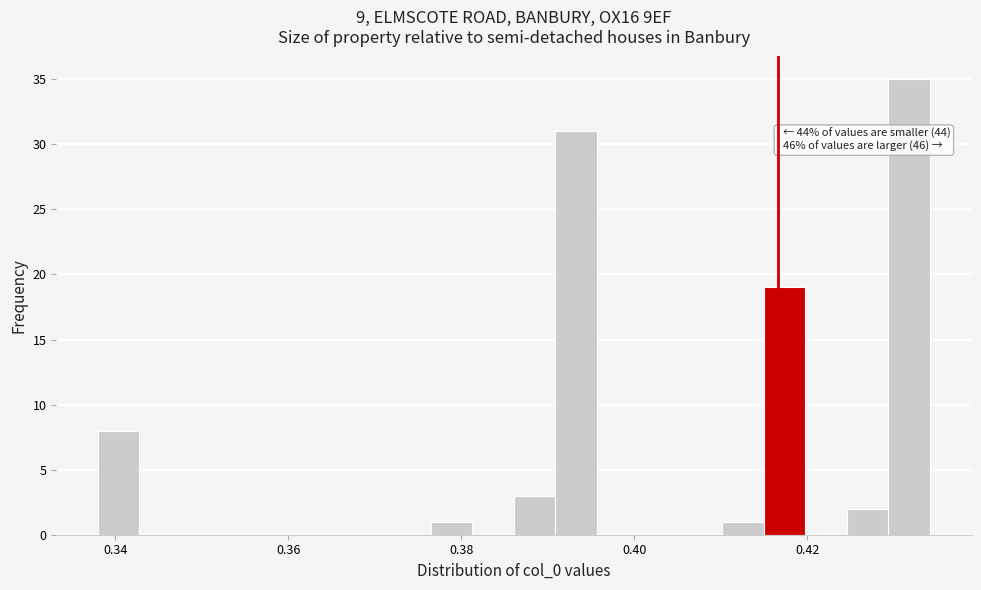

Read against the x-axis, roughly where is the centre of the tallest bar?

0.432